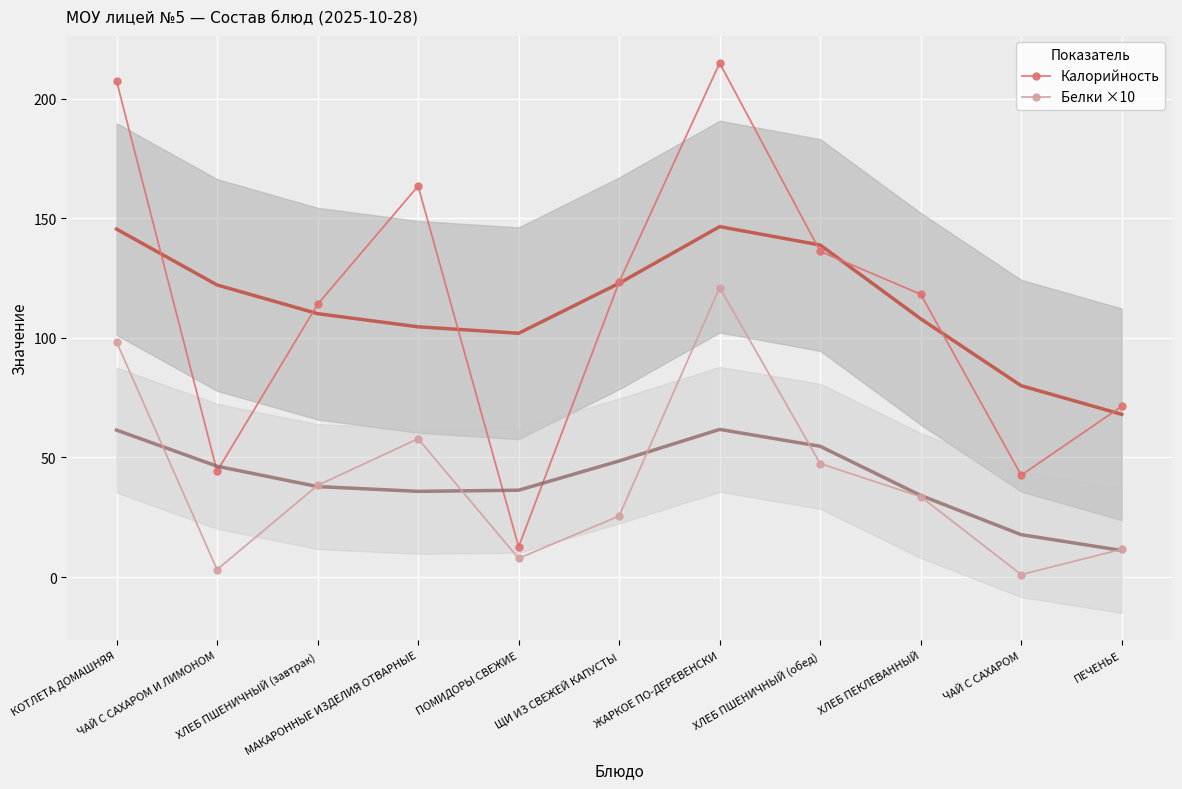

What is the difference between the second highest and minimum values in the Белки ×10 series?

97.3